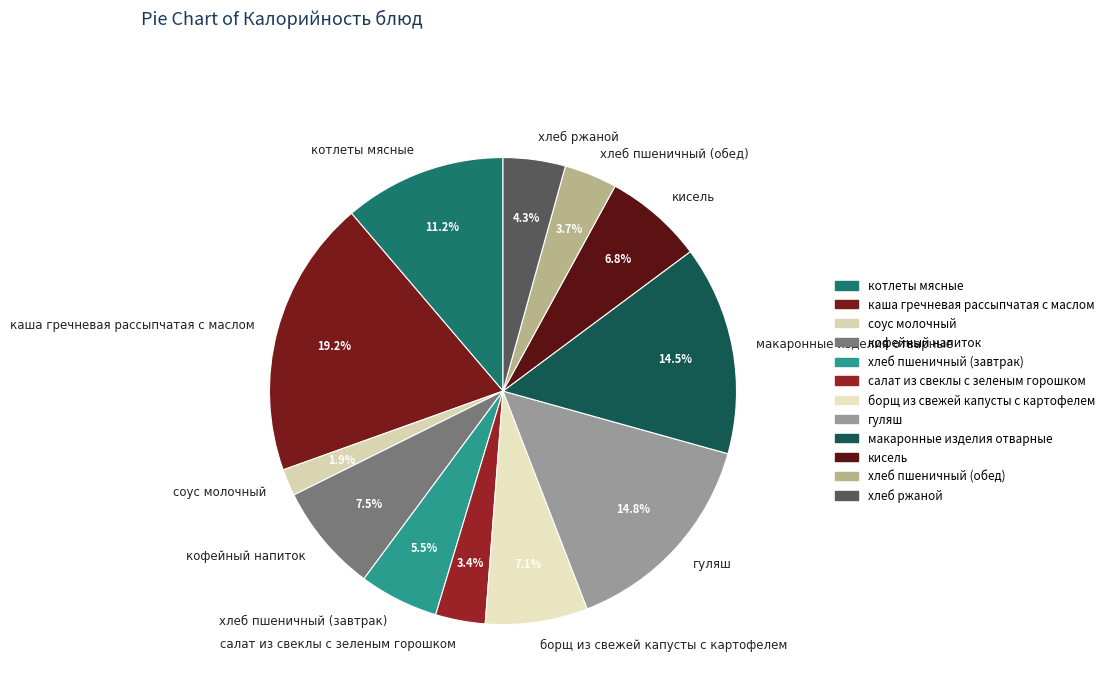

Which category has the smallest portion of the pie?

соус молочный